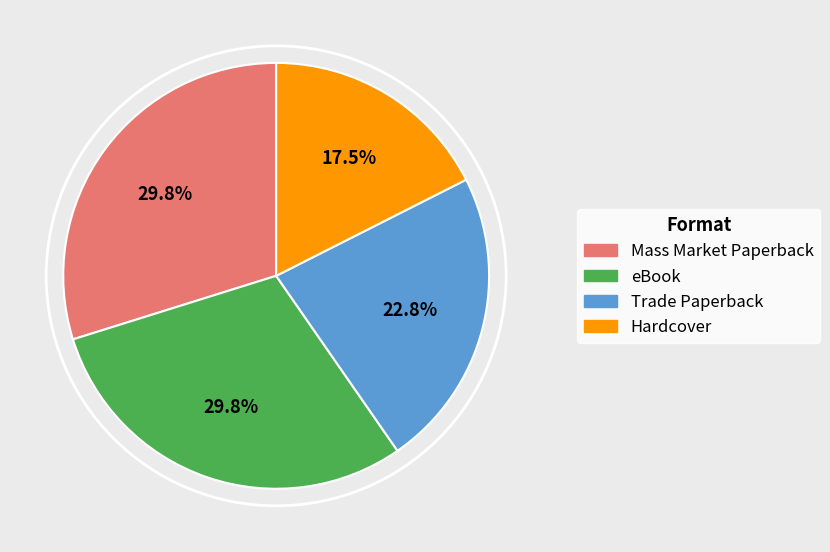

Approximately how many times larger is the value at Mass Market Paperback compared to Hardcover?

1.7